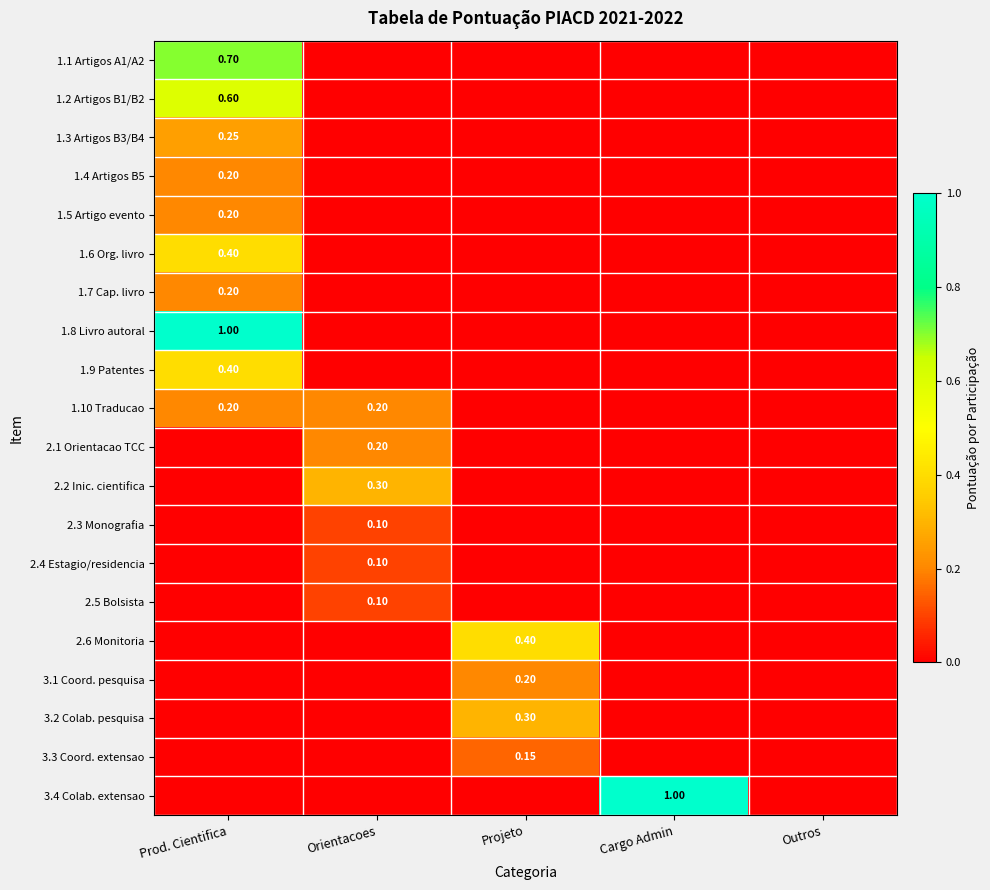

What is the greatest value displayed?

1.0